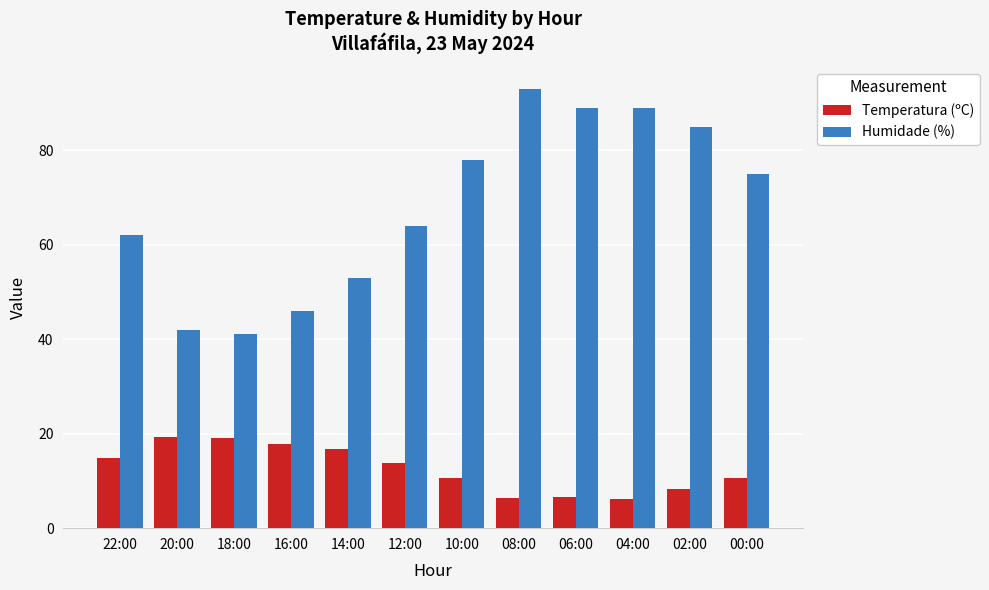

What is the sum of the Temperatura (ºC) values at 02:00 and 14:00?

25.0